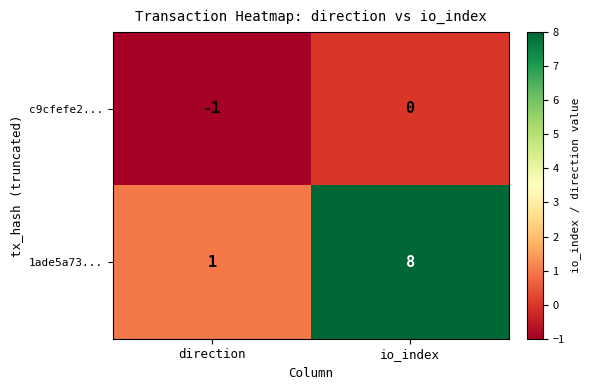

Which series has the largest total across all categories?

1ade5a73...